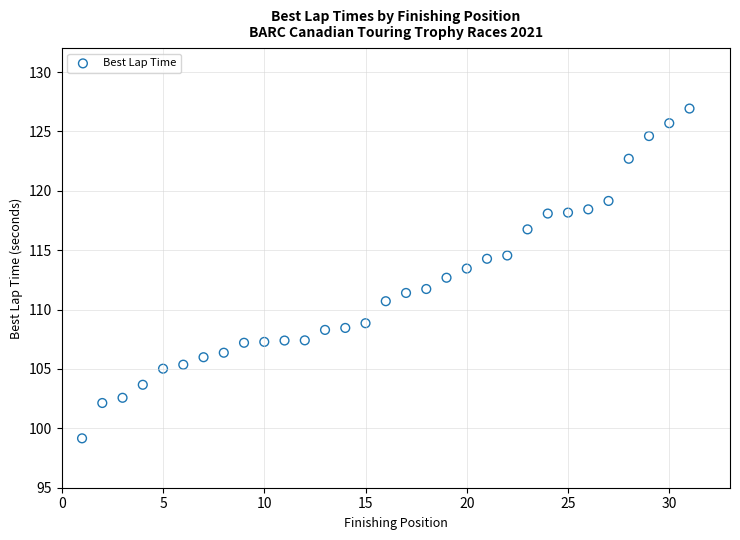

What is the range of X values (max minus min)?

30.0